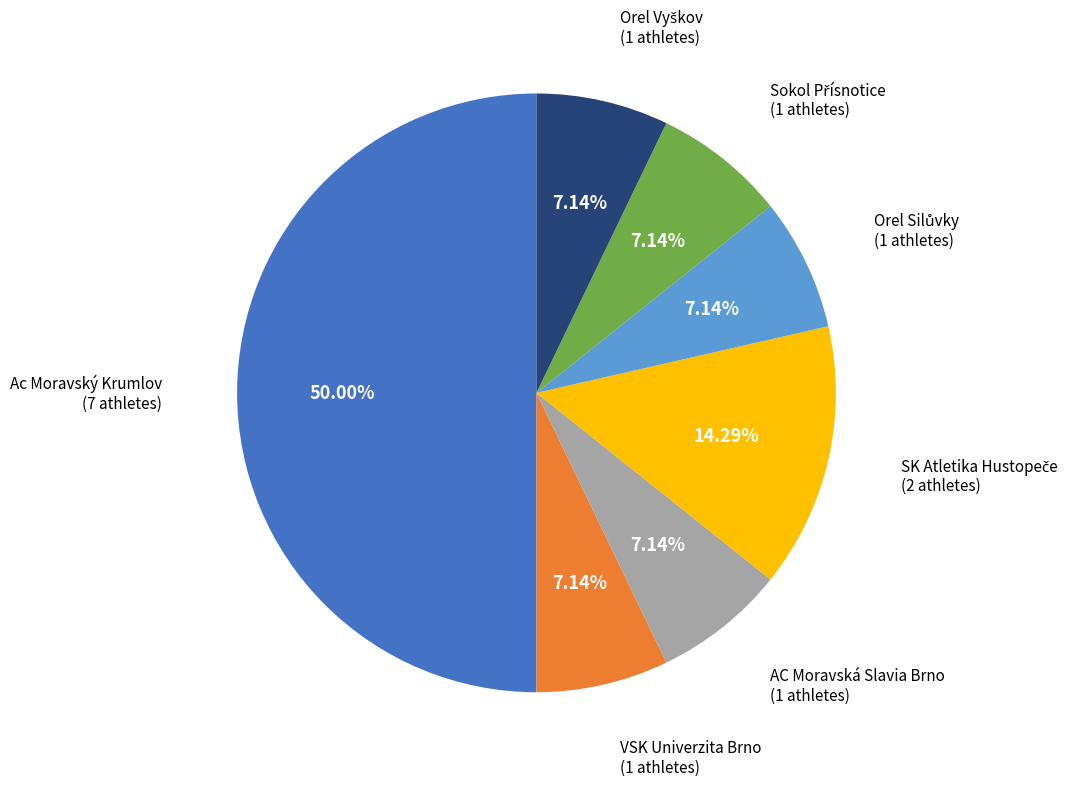

Which category has the biggest portion of the pie?

Ac Moravský Krumlov